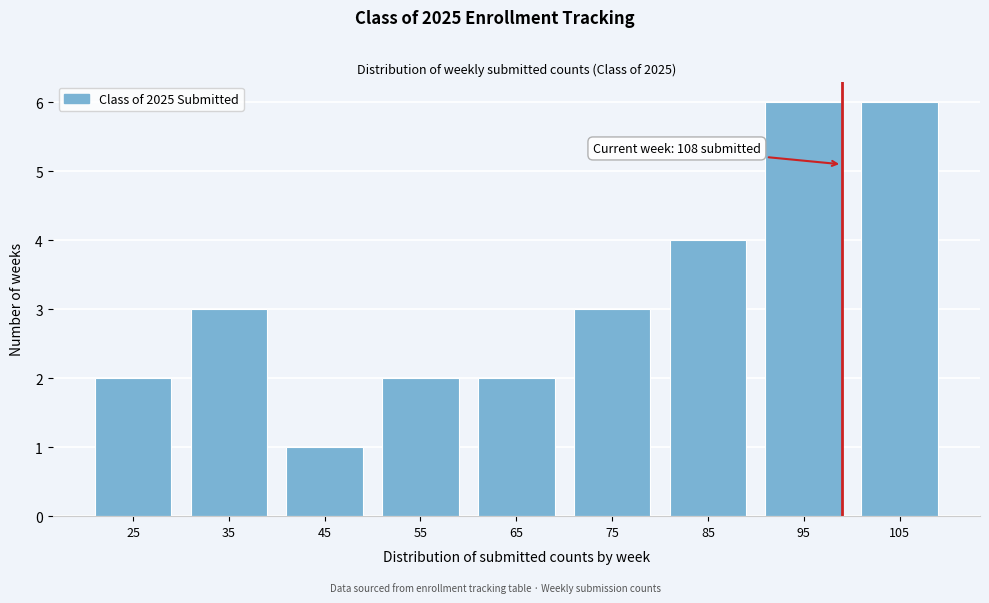

Reading left to right, what are all the values shown in this chart?

25=2	35=3	45=1	55=2	65=2	75=3	85=4	95=6	105=6